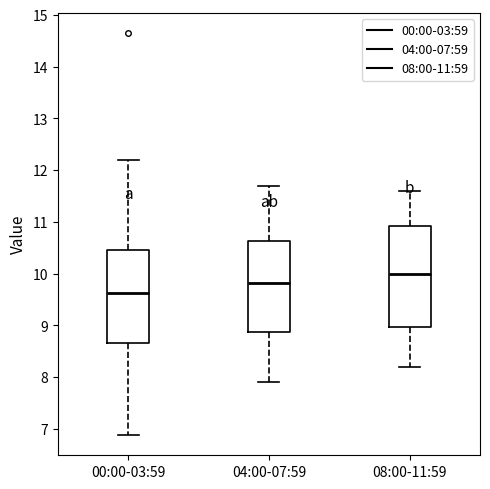

Reading left to right, read every box against the y-axis: the position of its median line, the range the box covers, and the ends of its whiskers. The values are not printed on the chart, so give them approximately, as read against the axis.

00:00-03:59: median 9.6, box 8.7 to 10.5, whiskers 6.9 to 12.2
04:00-07:59: median 9.8, box 8.9 to 10.6, whiskers 7.9 to 11.7
08:00-11:59: median 10.0, box 9.0 to 10.9, whiskers 8.2 to 11.6